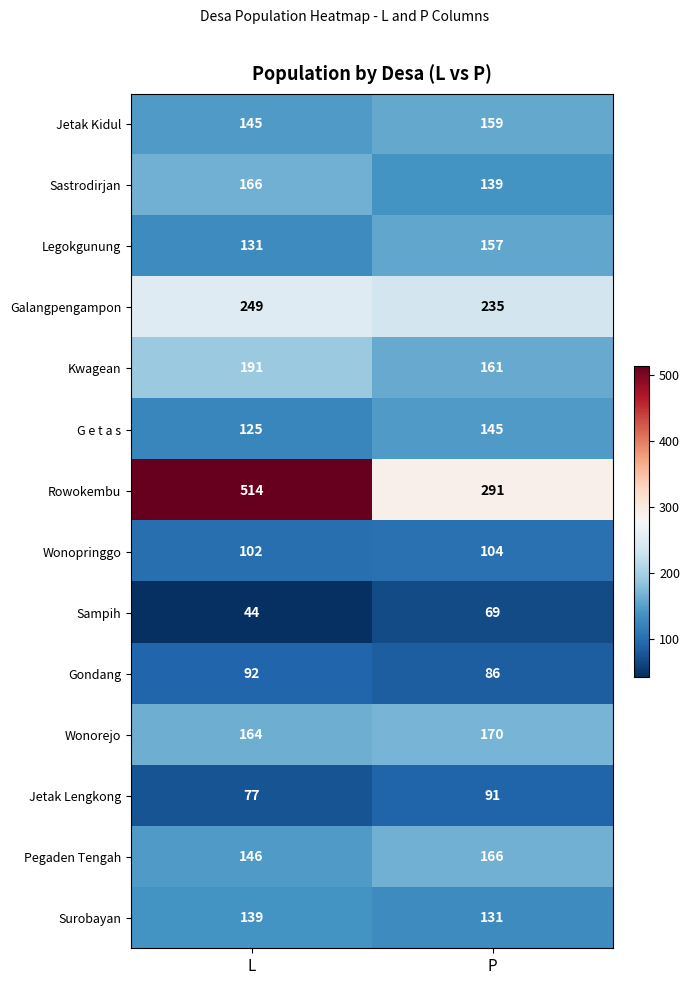

At how many categories does at least one series exceed 445?

1